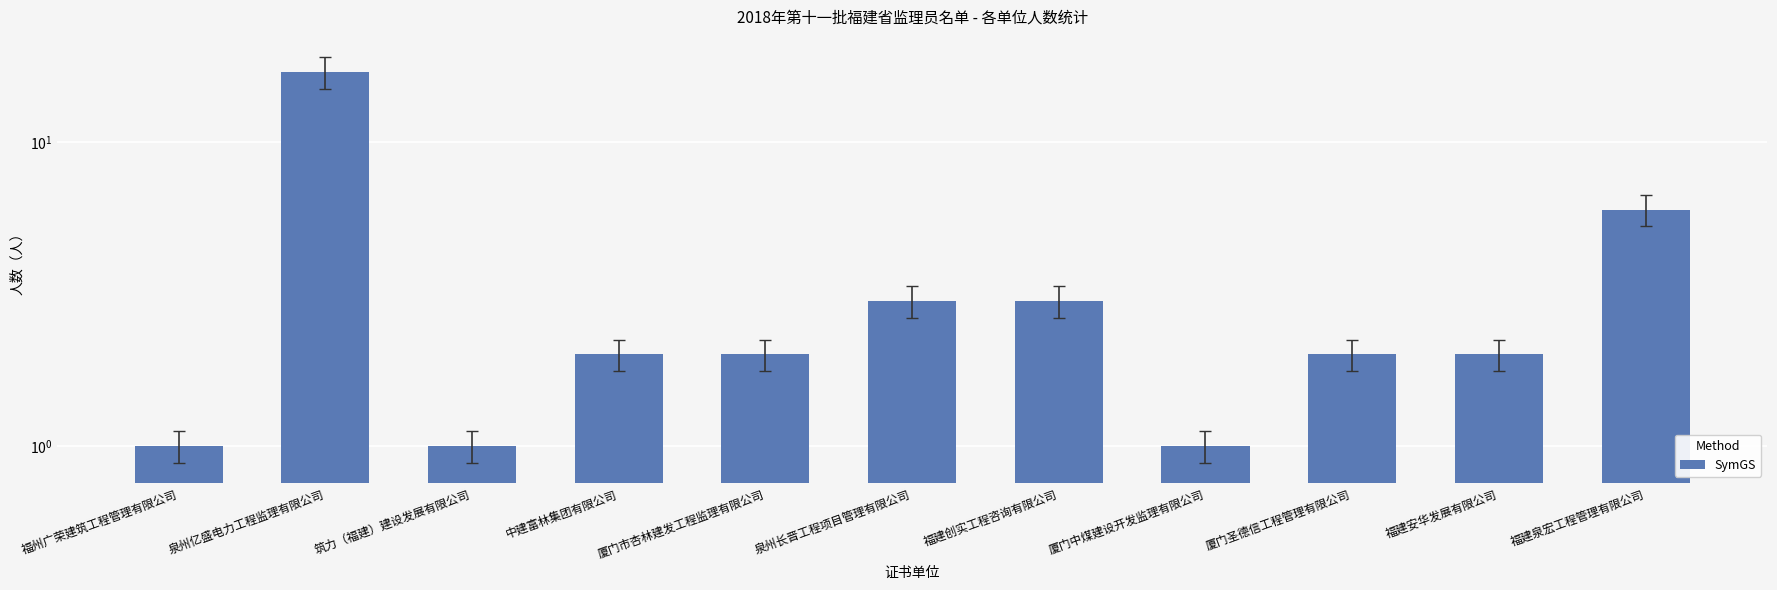

Reading left to right, what are all the values shown in this chart?

1	17	1	2	2	3	3	1	2	2	6